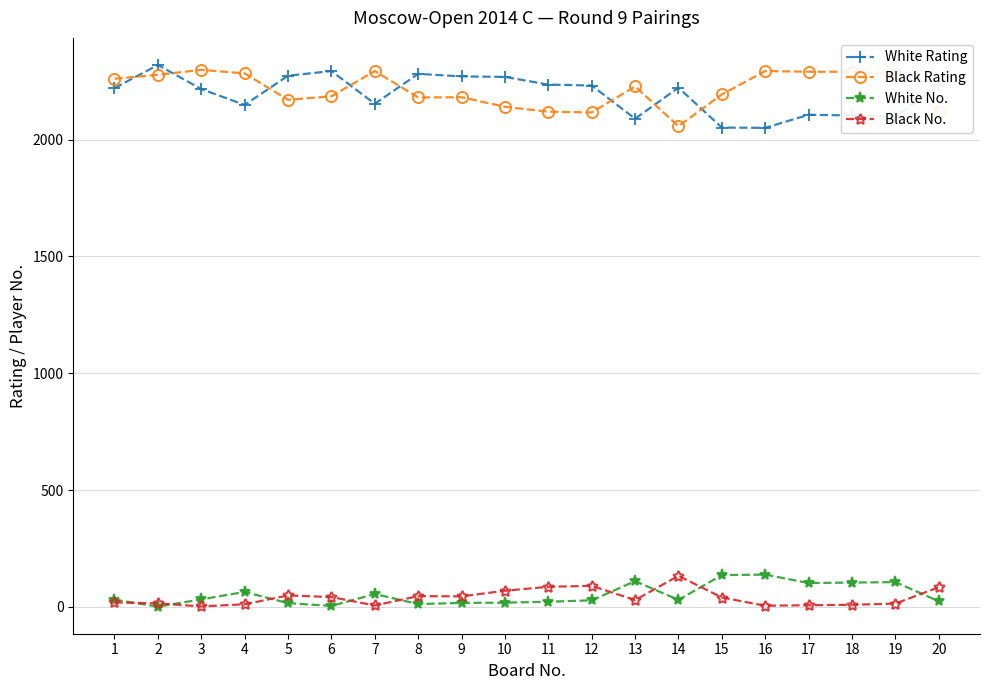

How many lines are shown in the chart?

4